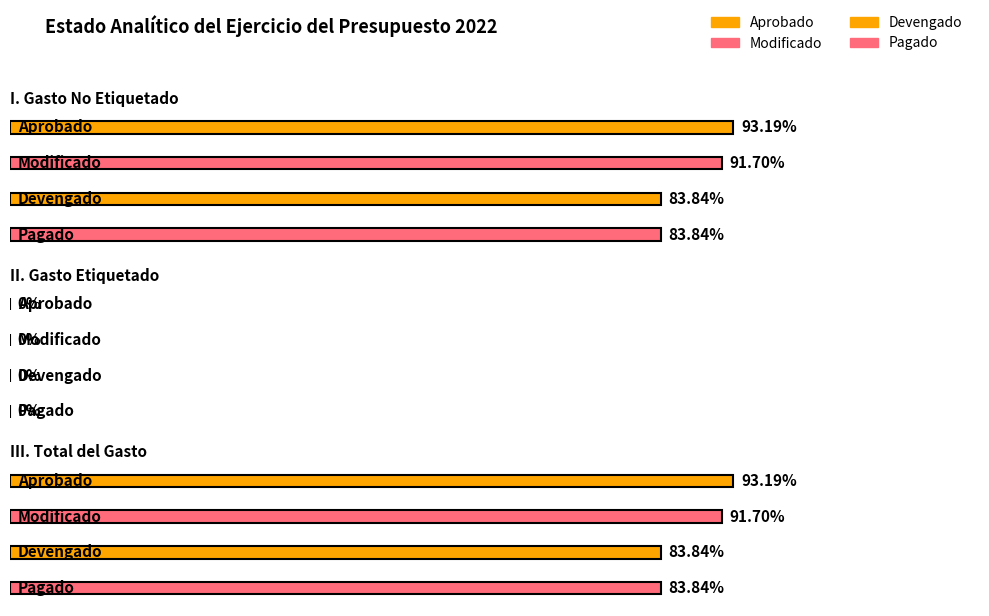

At how many categories does at least one series exceed 11737170?

2